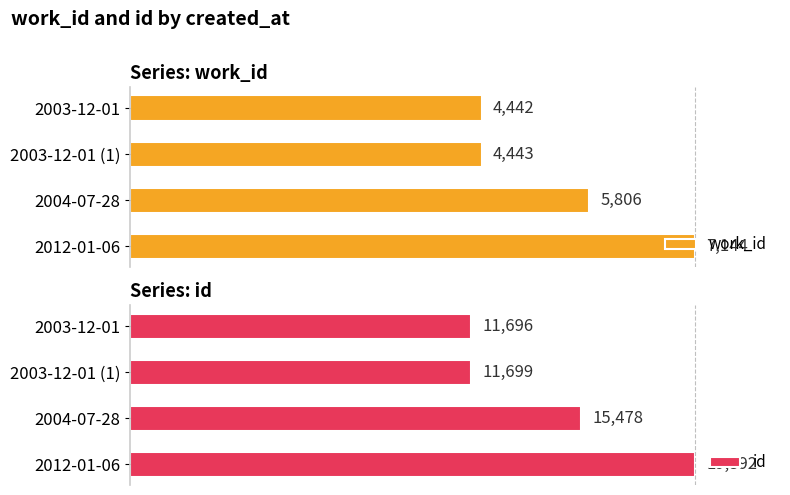

Which series has the widest spread of values?

id